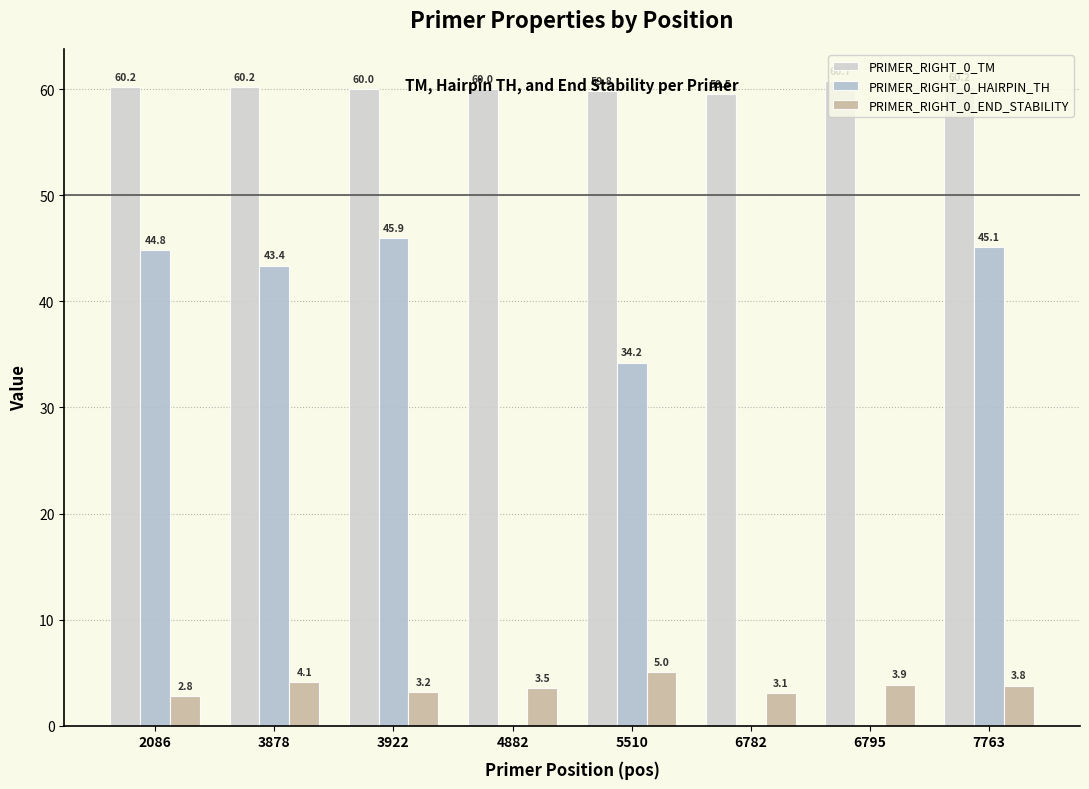

Are the bars horizontal?

No